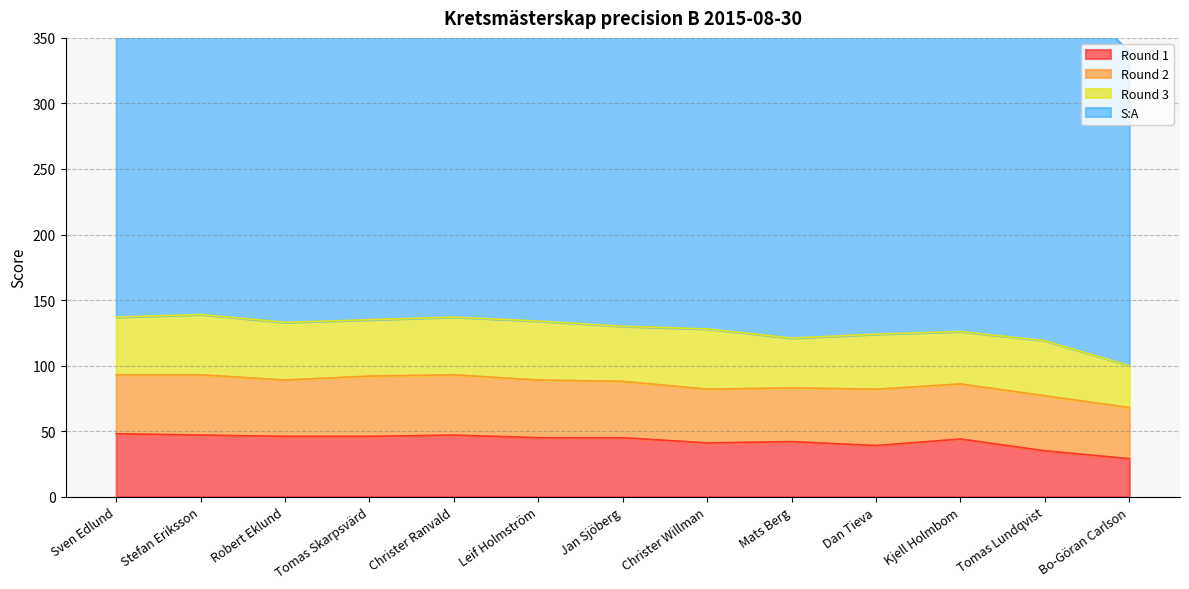

Which series has the largest range (max minus min)?

S:A